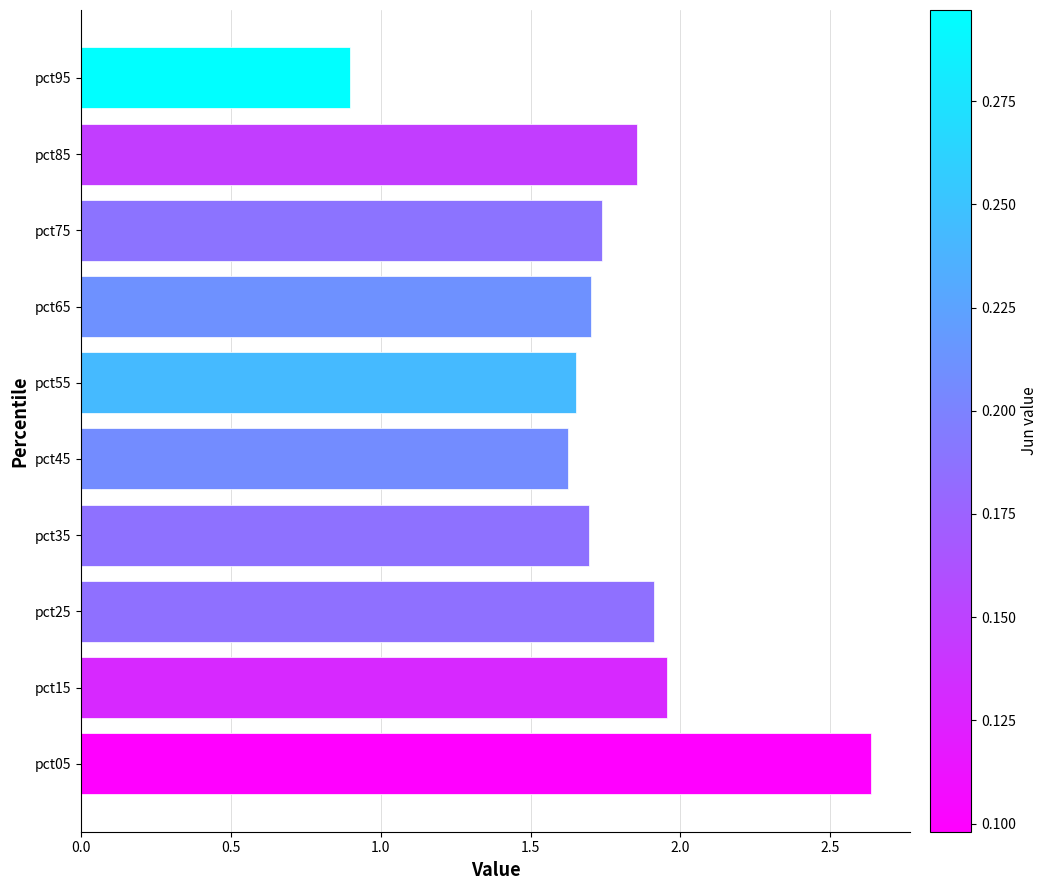

Are the bars horizontal?

Yes